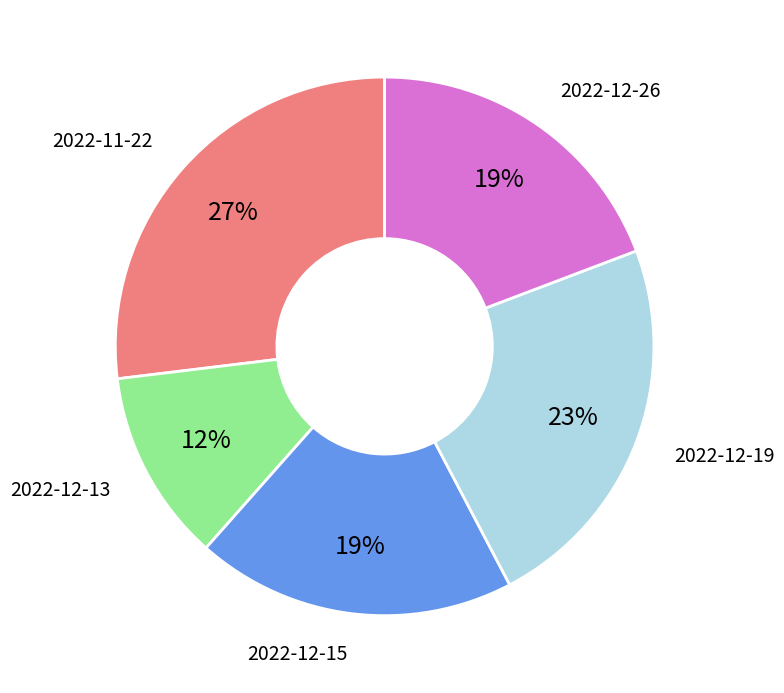

Is there a majority slice in this chart?

No